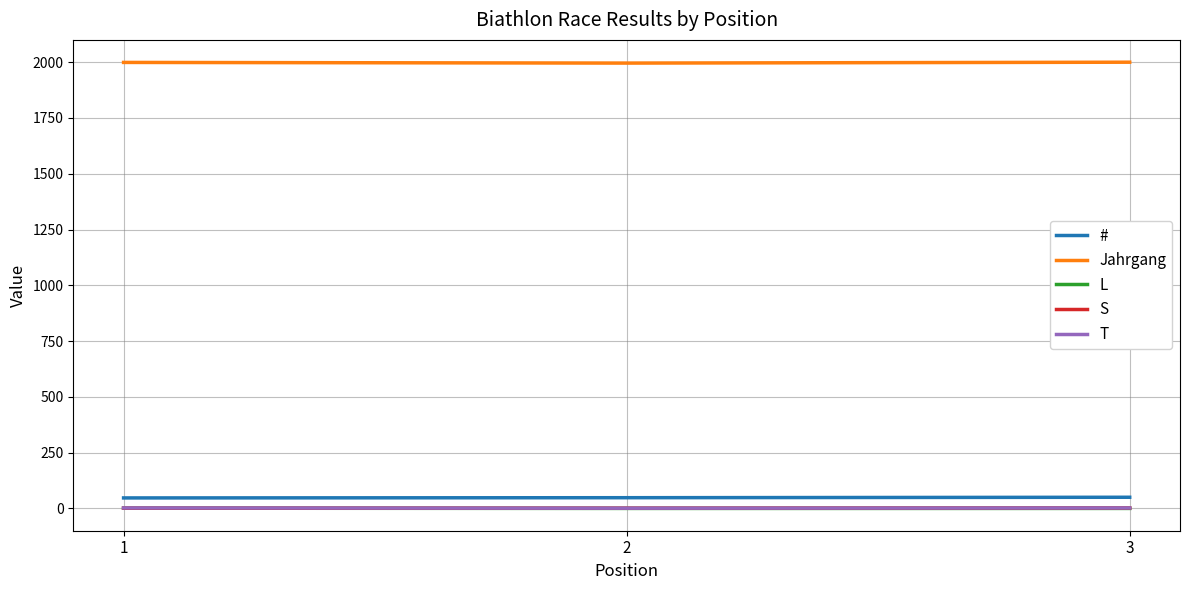

Which series has the largest total across all categories?

Jahrgang